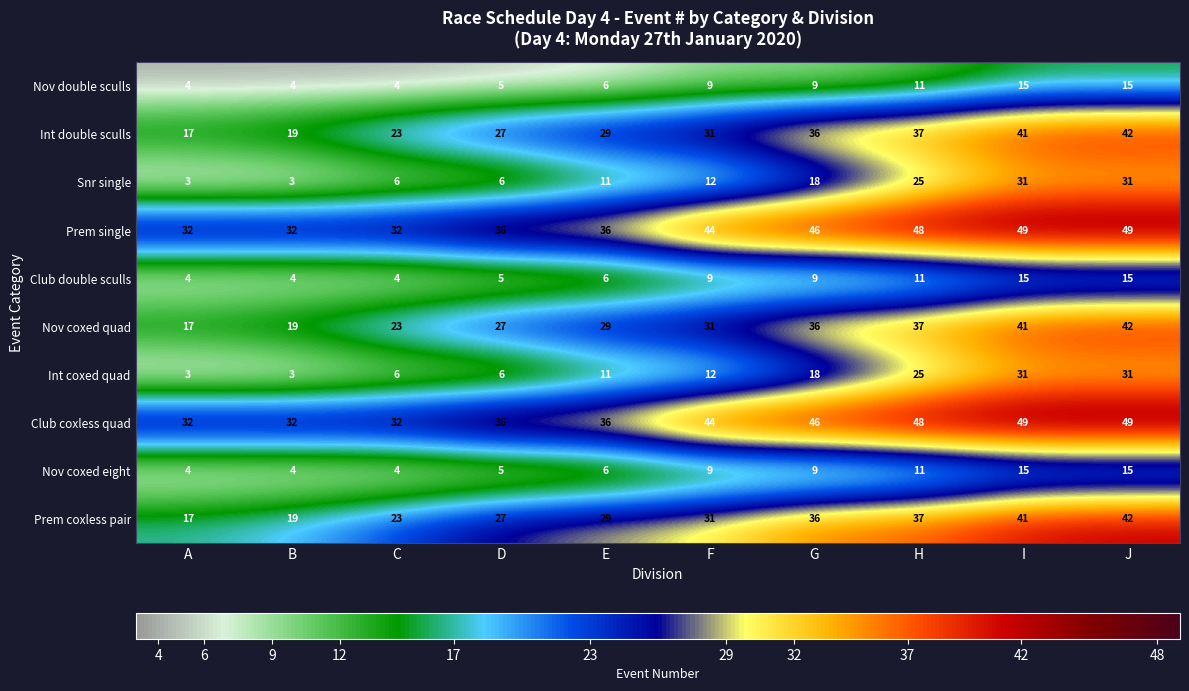

What is the approximate value of Prem single at D, to the nearest 5?

35